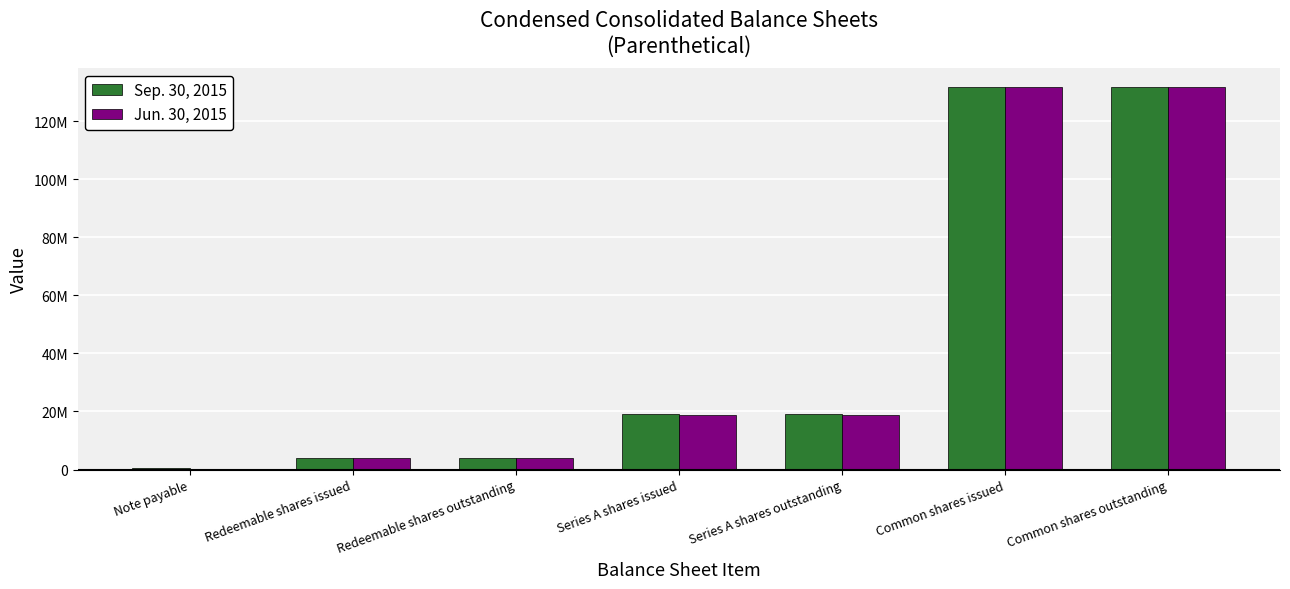

The value of Jun. 30, 2015 at Common shares issued is 57491624. True or false?

False